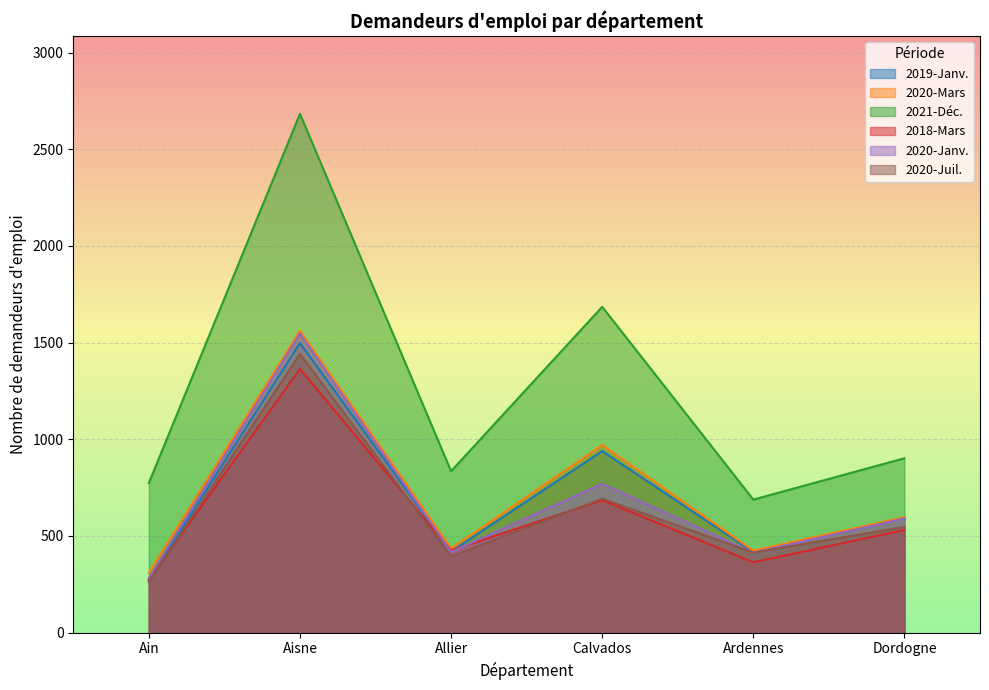

What are all the series names shown in the legend?

2019-Janv., 2020-Mars, 2021-Déc., 2018-Mars, 2020-Janv., 2020-Juil.